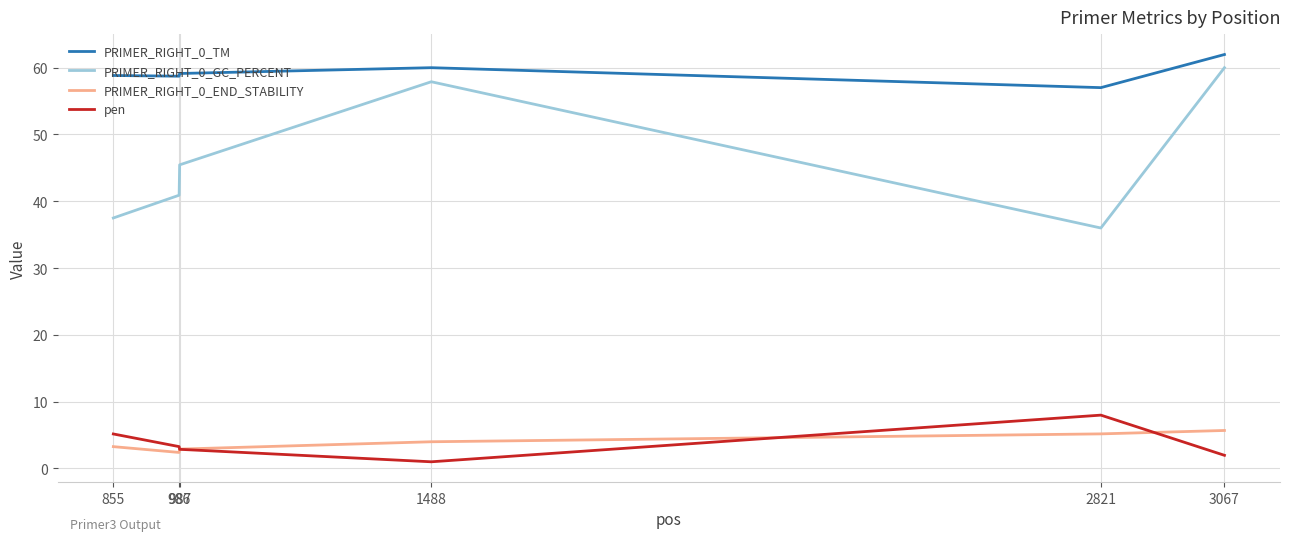

Which series has the largest total across all categories?

PRIMER_RIGHT_0_TM